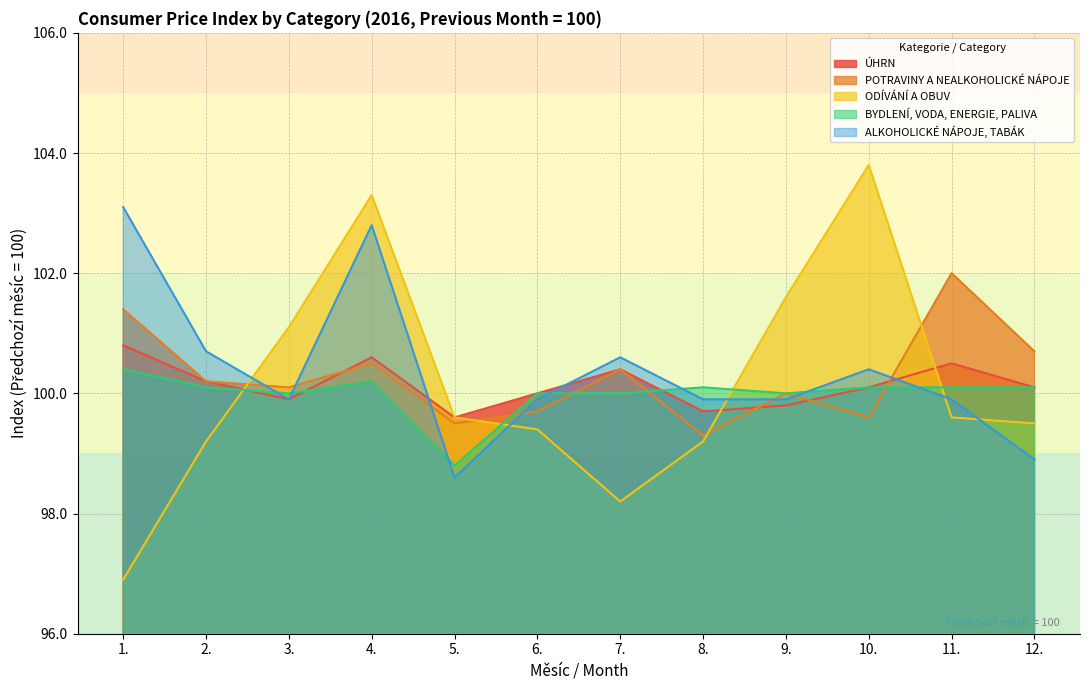

How many values in the ODÍVÁNÍ A OBUV series exceed 99?

10